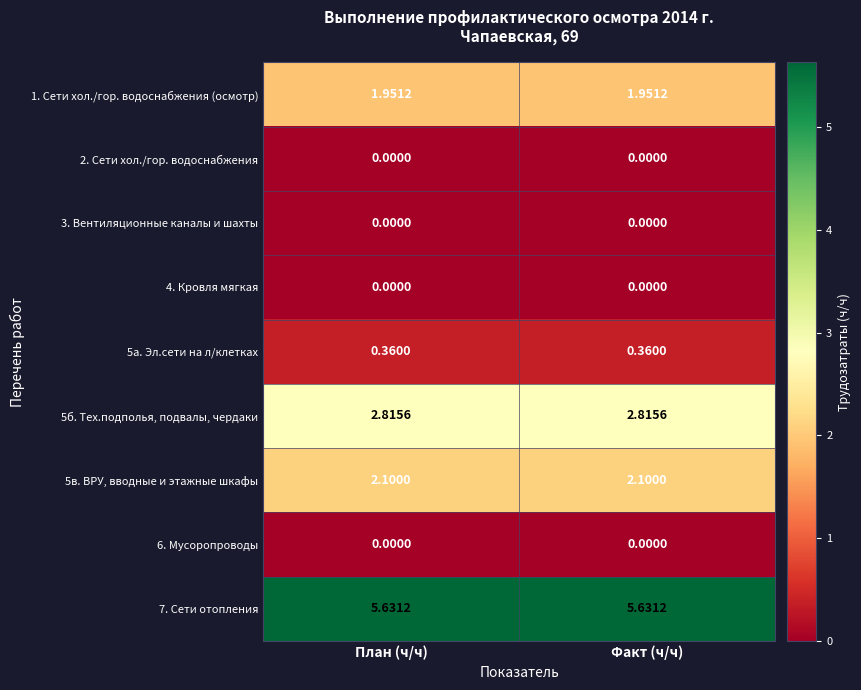

Is the value of 5а. Эл.сети на л/клетках at Факт (ч/ч) greater than the value of 5в. ВРУ, вводные и этажные шкафы at Факт (ч/ч)?

No